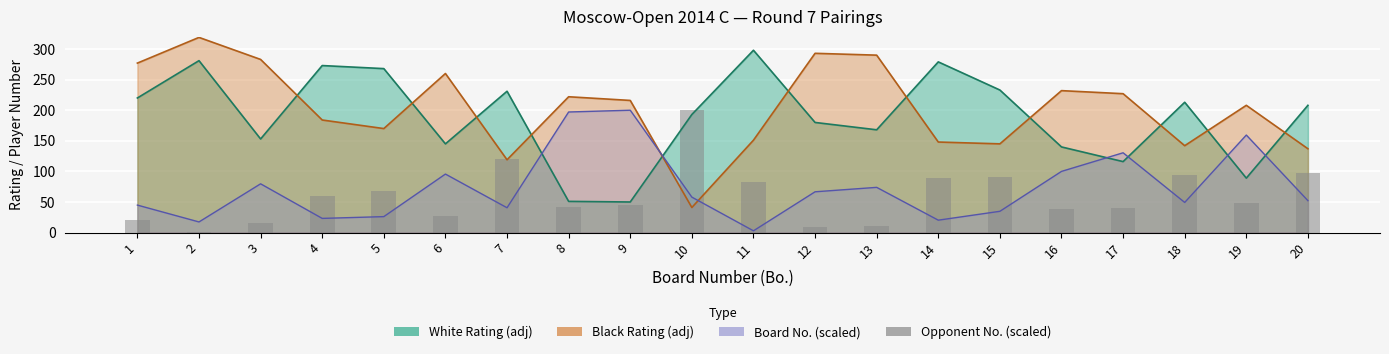

Count the number of categories in the chart.

20